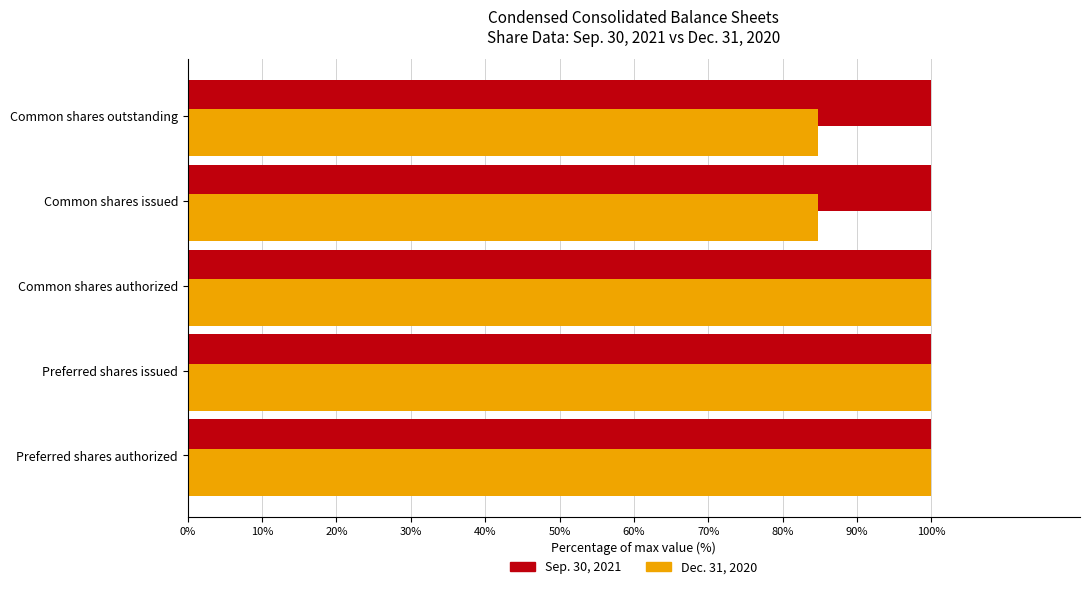

Which series has the largest range (max minus min)?

Dec. 31, 2020